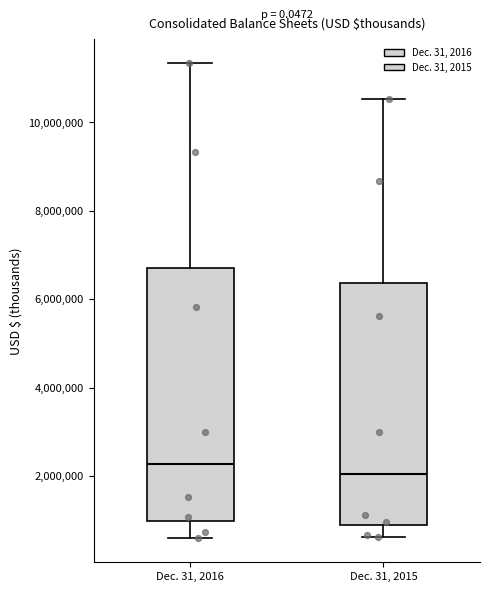

Which box has the lowest median line?

Dec. 31, 2015